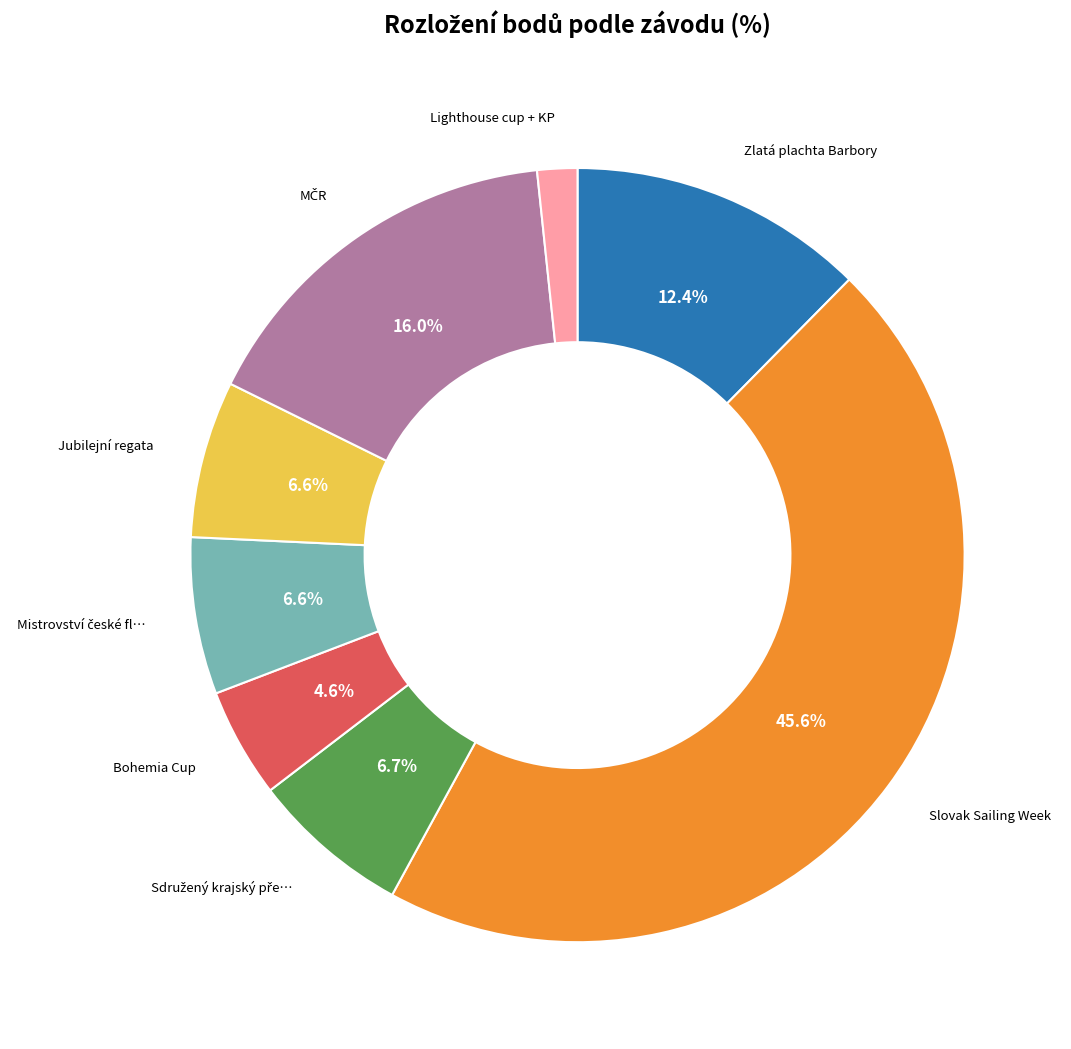

Is there a majority slice in this chart?

No